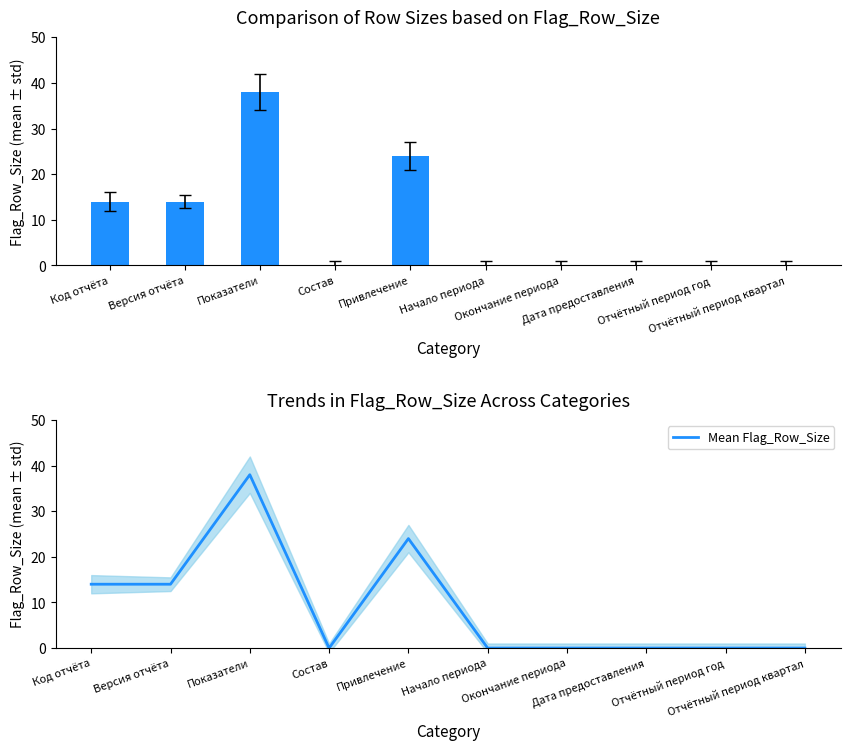

What is the label of the 4th bar from the right?

Окончание периода